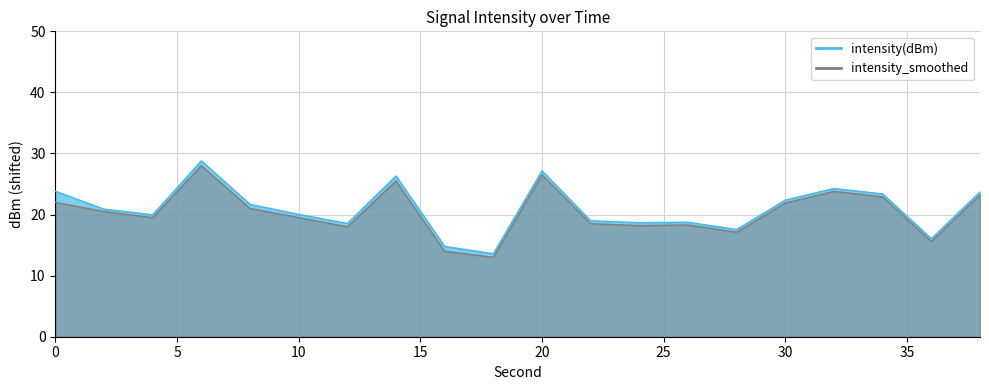

Read the intensity_smoothed value at 0.

22.0